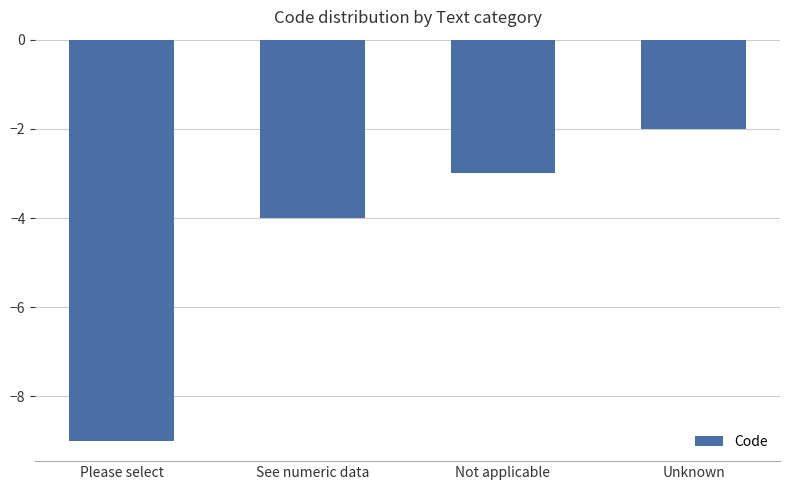

Does the chart contain stacked bars?

No